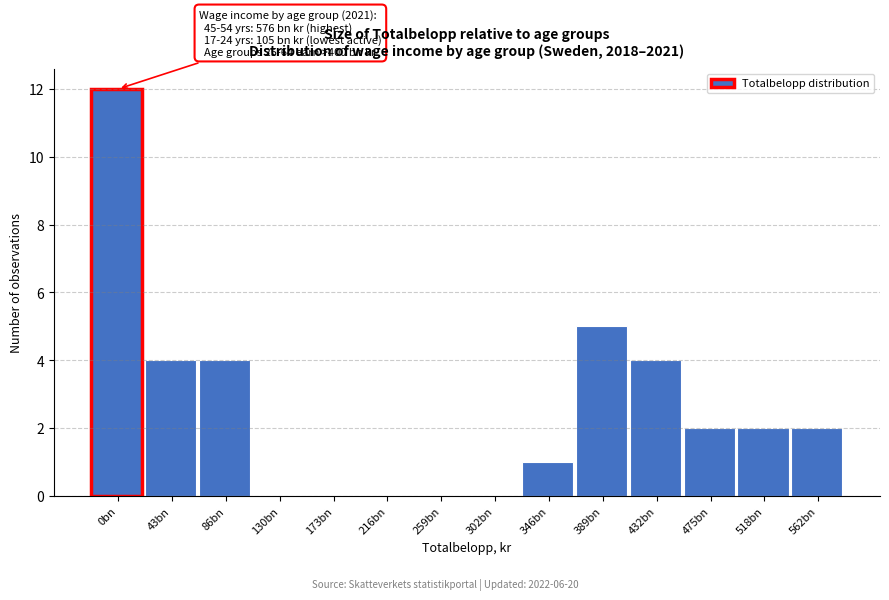

Reading right to left, extract all data points from this chart.

562bn=2	518bn=2	475bn=2	432bn=4	389bn=5	346bn=1	302bn=0	259bn=0	216bn=0	173bn=0	130bn=0	86bn=4	43bn=4	0bn=12